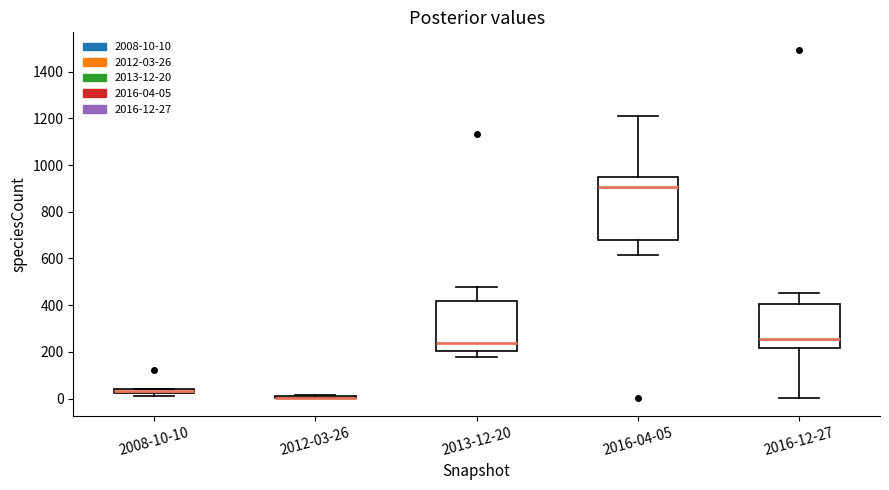

Which box is the tallest, from its lower edge to its upper edge?

2016-04-05